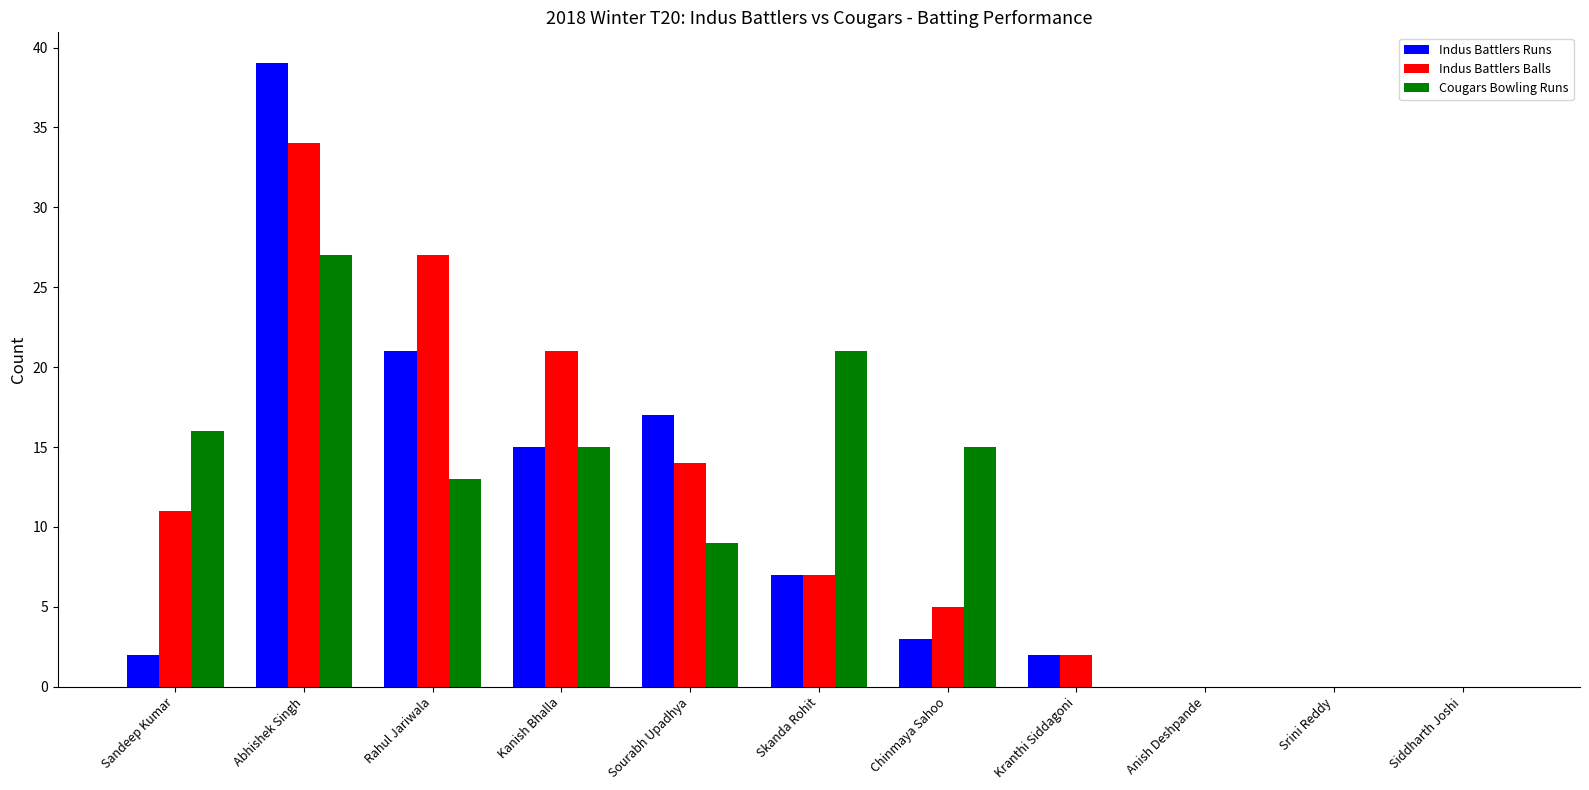

What is the total value across all series at Kanish Bhalla?

51